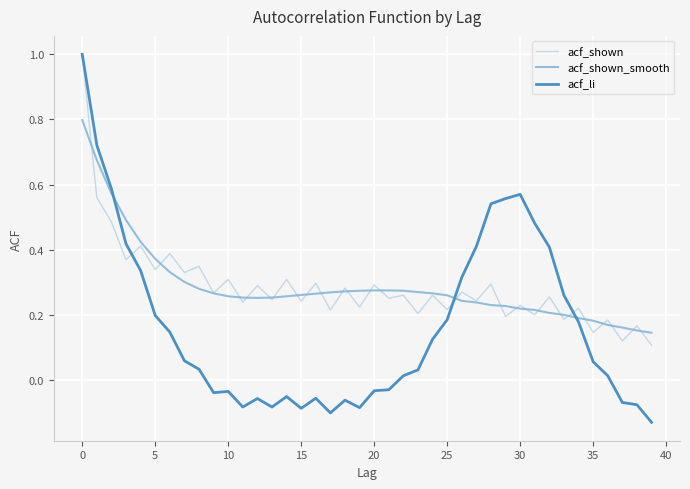

Count the number of data series in this chart.

3